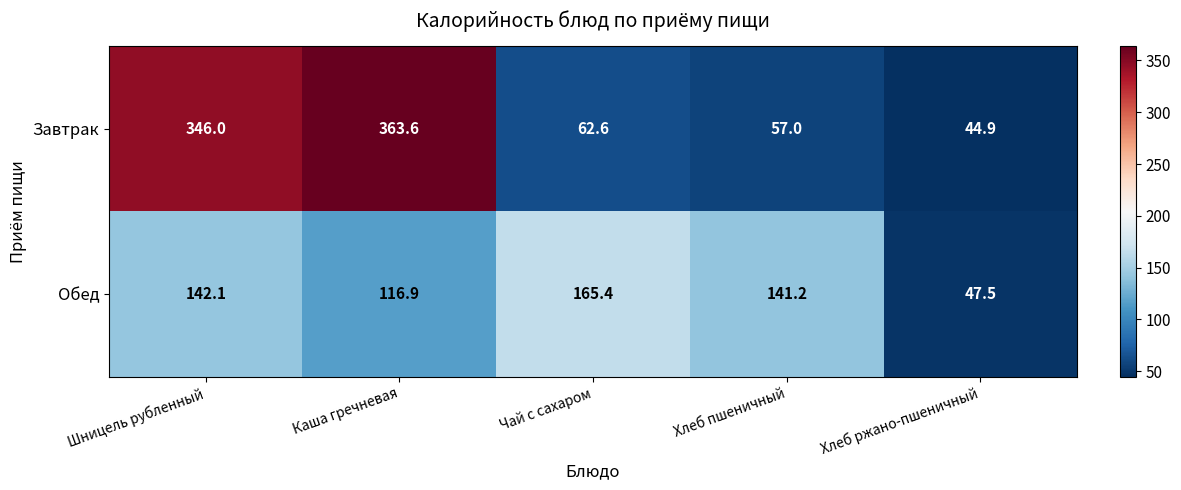

Which category has the highest value across all series?

Каша гречневая